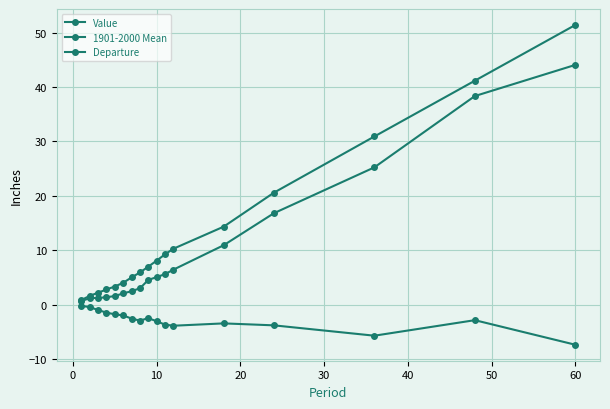

How many series are shown in this chart?

3